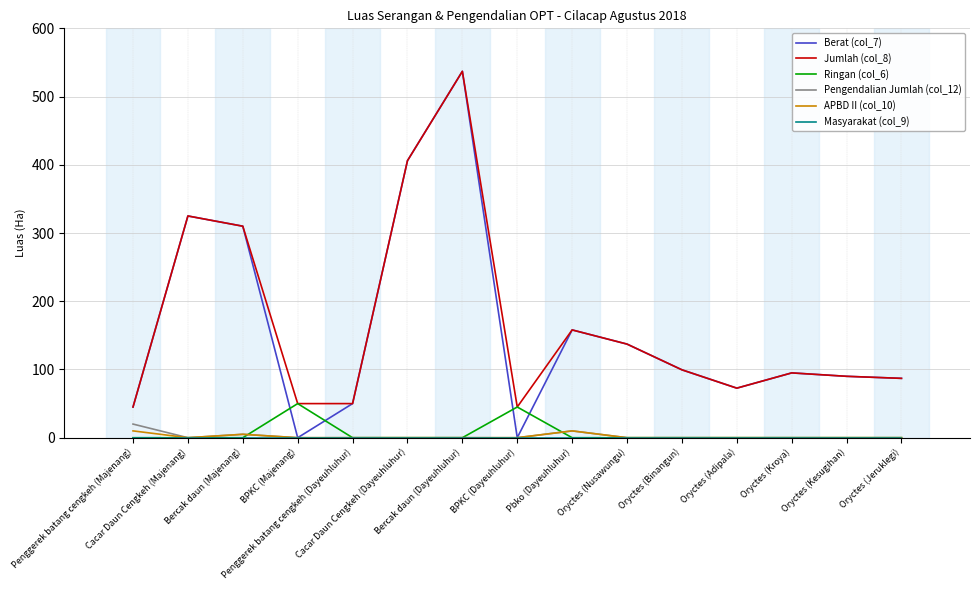

True or false: Jumlah (col_8) and APBD II (col_10) intersect in this chart.

False